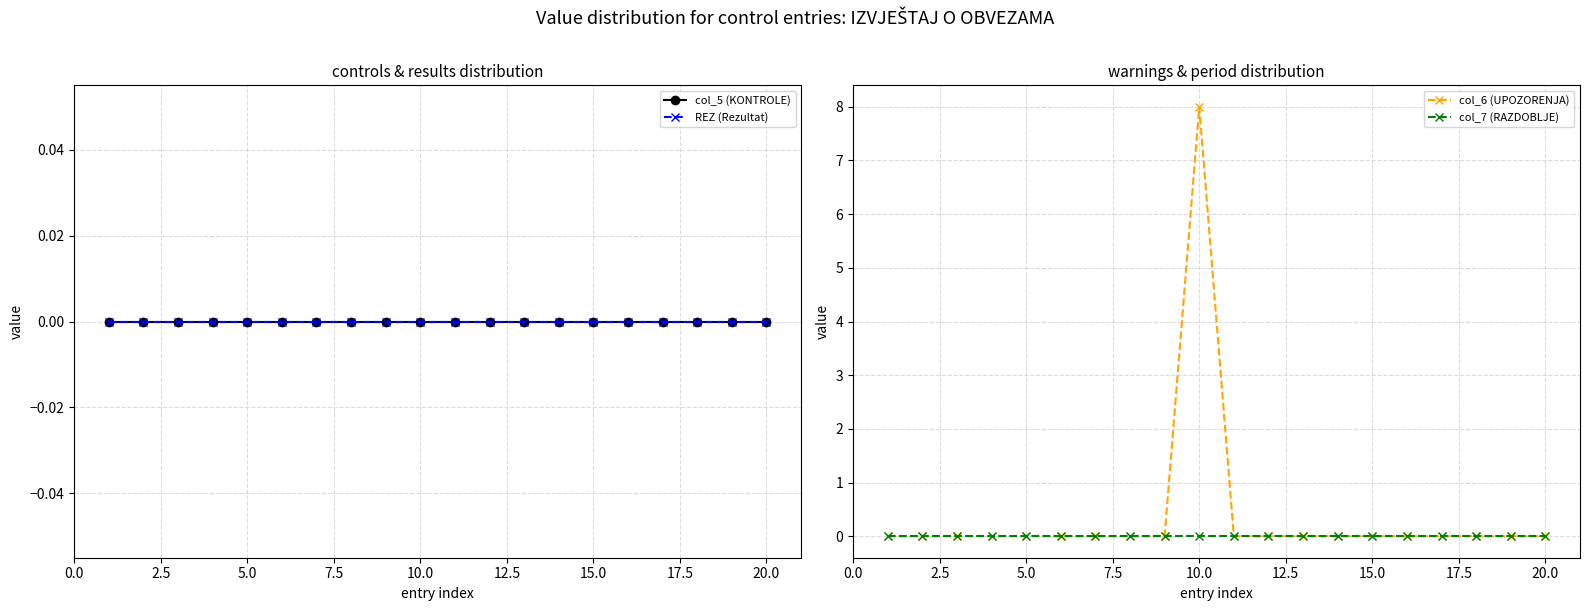

How many series are shown in this chart?

4